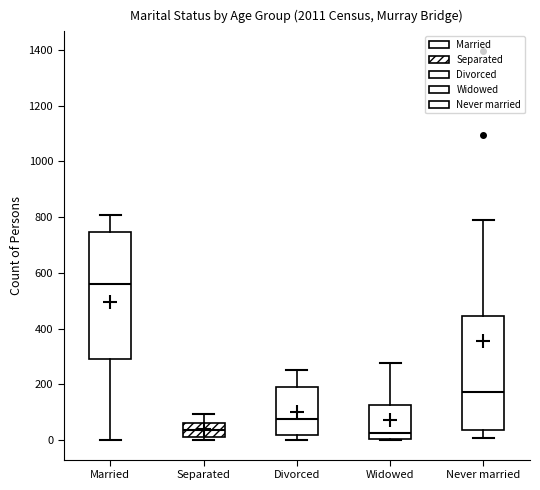

Which box is the tallest, from its lower edge to its upper edge?

Married